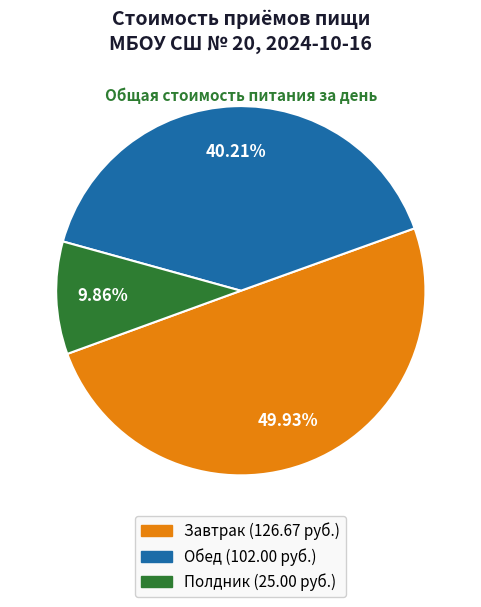

True or false: Завтрак accounts for 62% of the total.

False